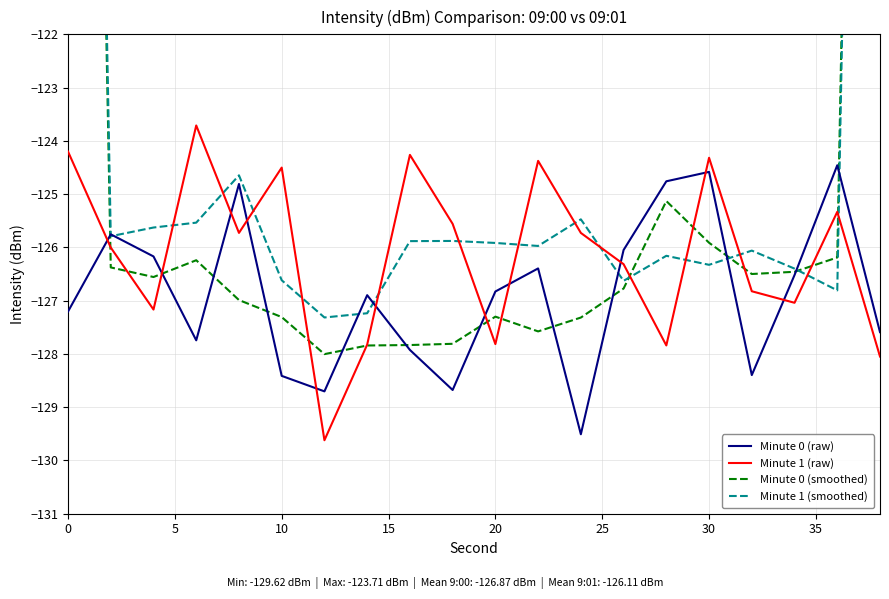

What is the highest value of the Minute 0 (raw) series?

-124.5